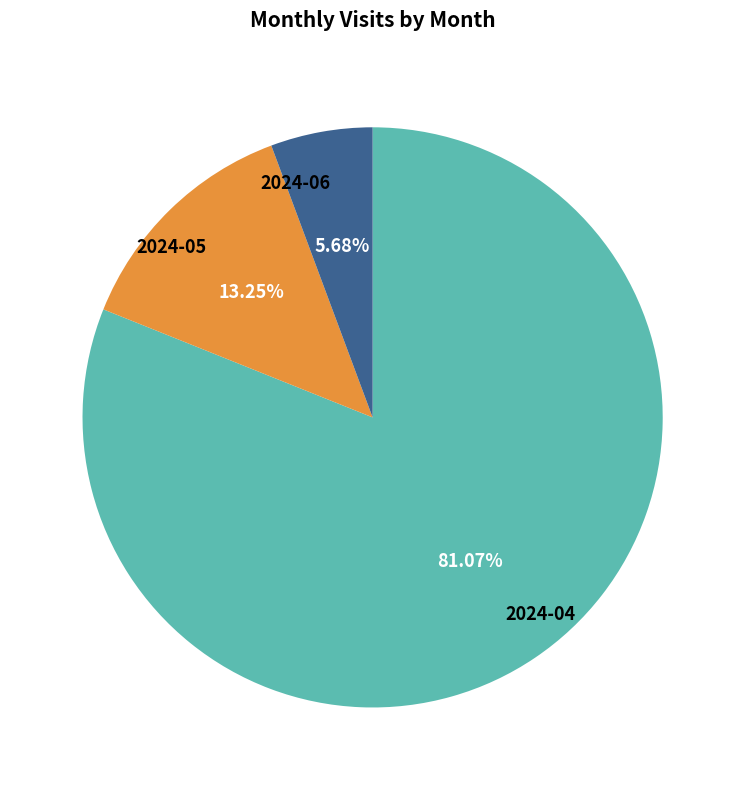

Is there a majority slice in this chart?

Yes